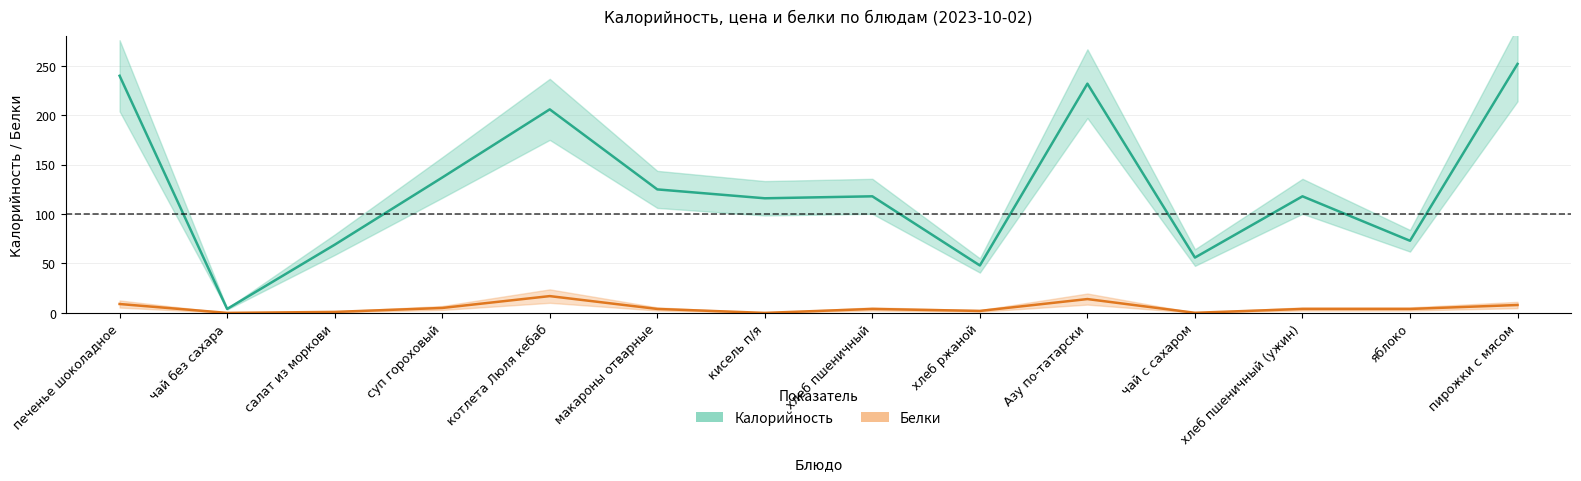

The Белки series shows 6.5 at Азу по-татарски. True or false?

False